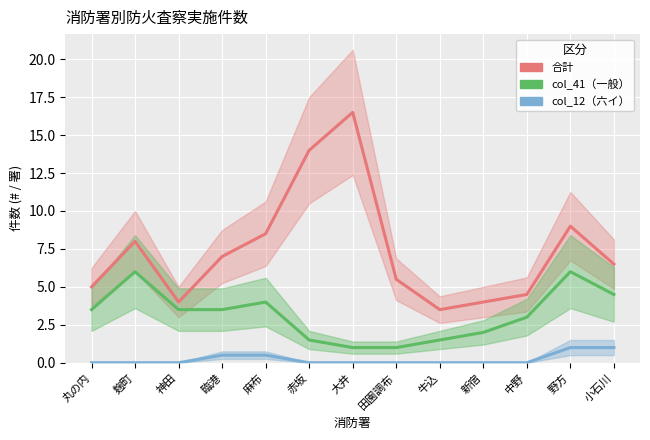

What is the maximum value for col_41（一般）?

6.0